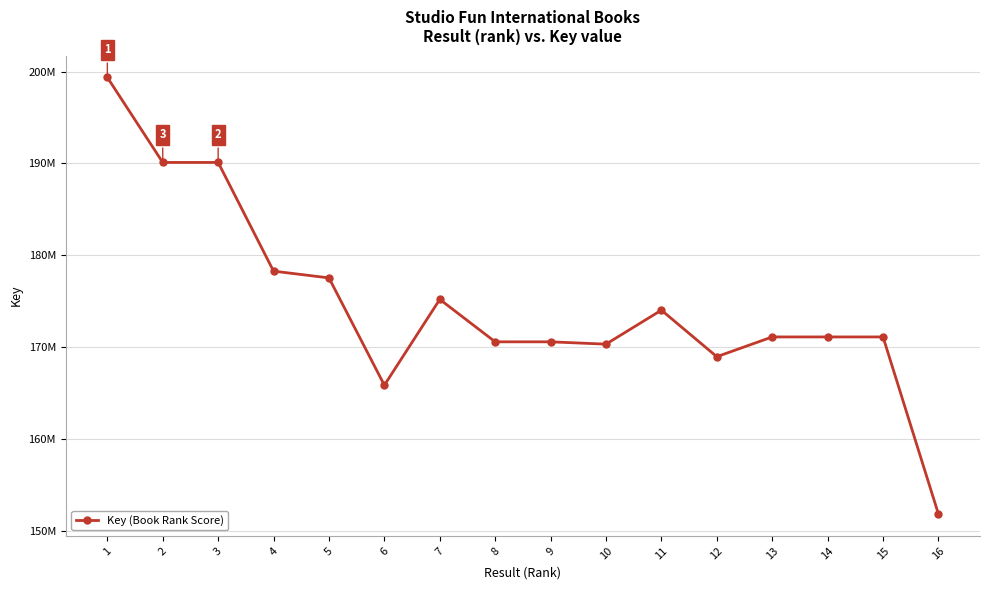

What is the minimum value shown in the chart?

151818022